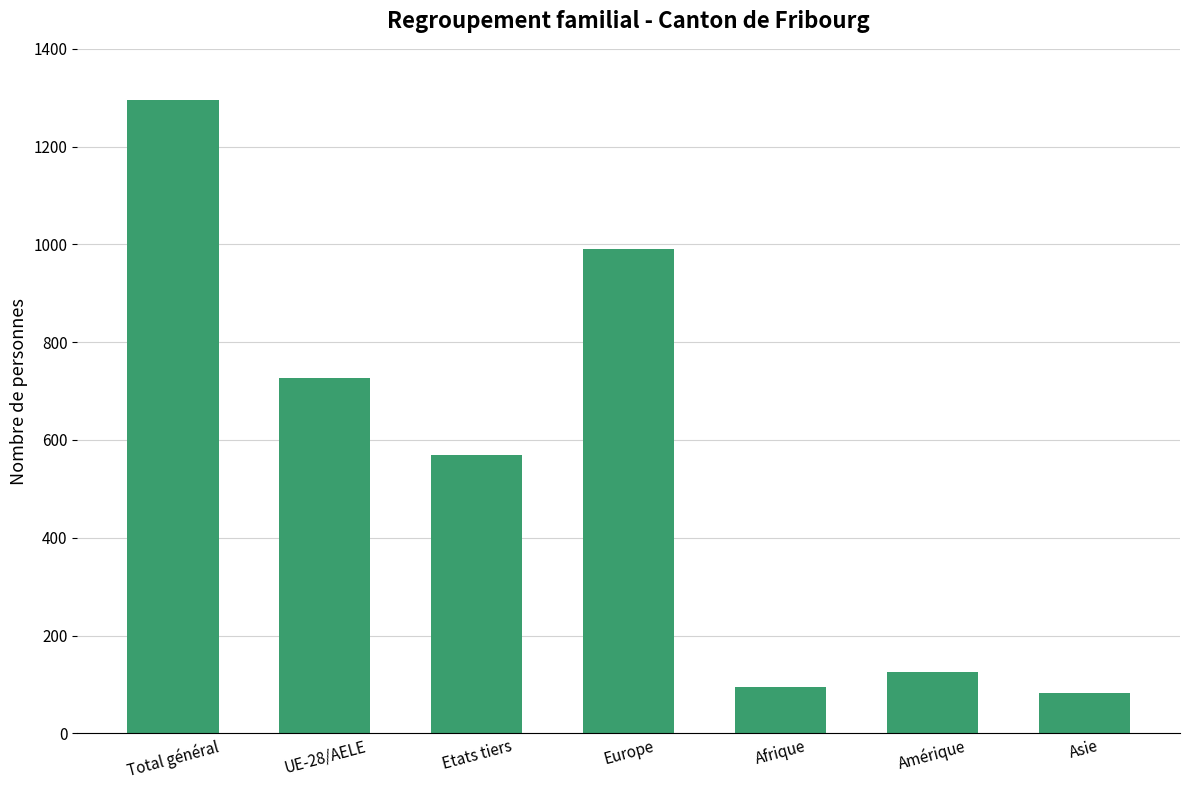

What is the change in value from UE-28/AELE to Afrique?

-632